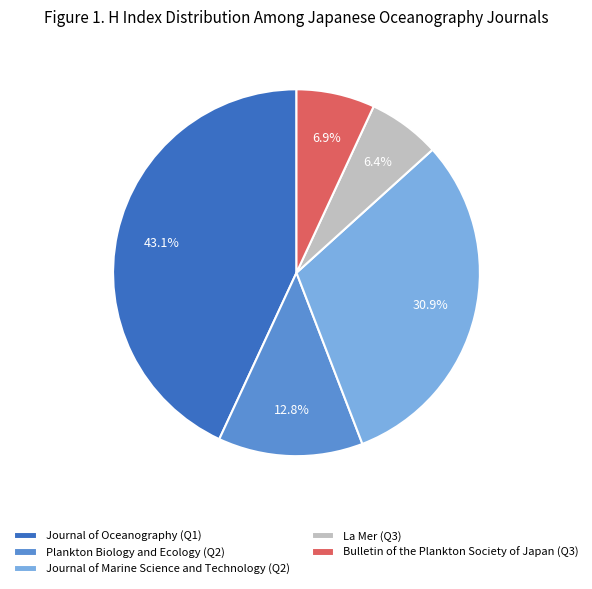

True or false: Journal of Oceanography (Q1) accounts for 43% of the total.

True